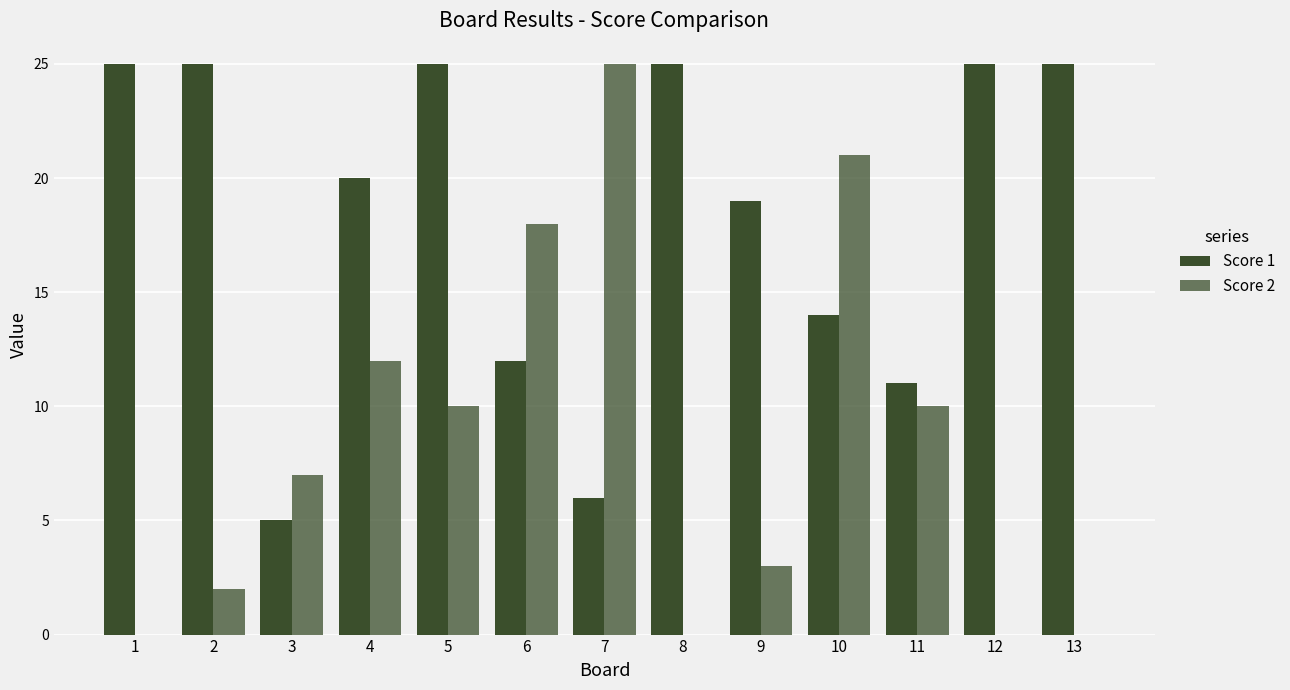

How many distinct data groups are displayed?

2